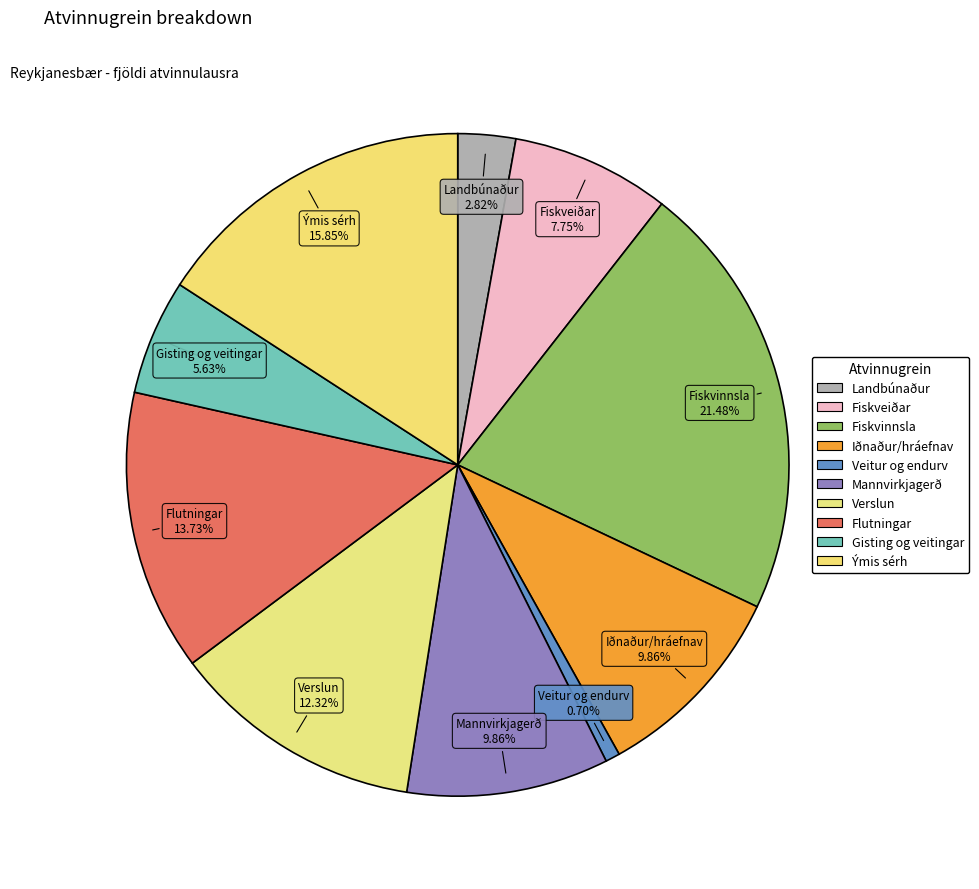

How many segments does this pie chart have?

10